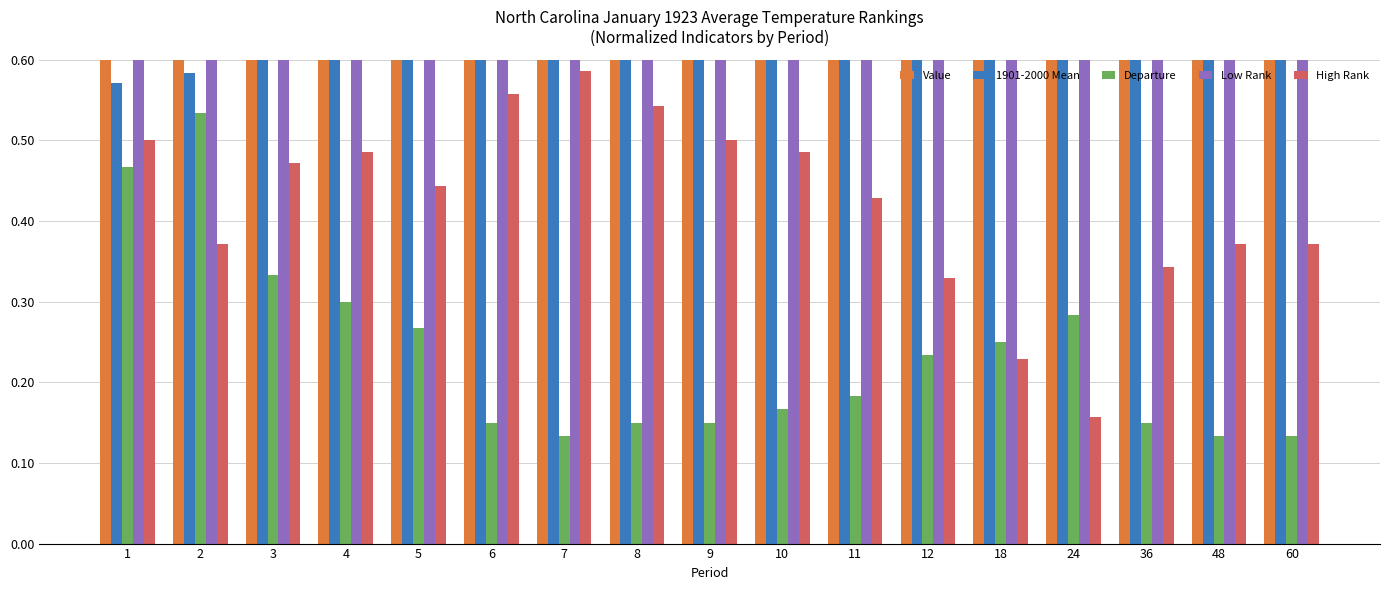

At which category is the sum across all series the highest?

8